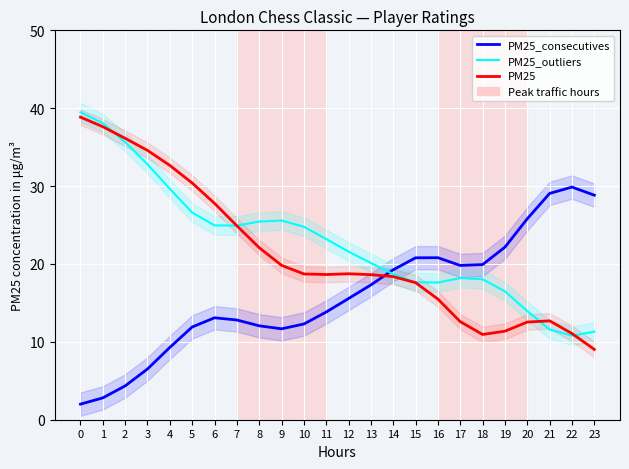

Which has a higher value, 20 or 0?

20